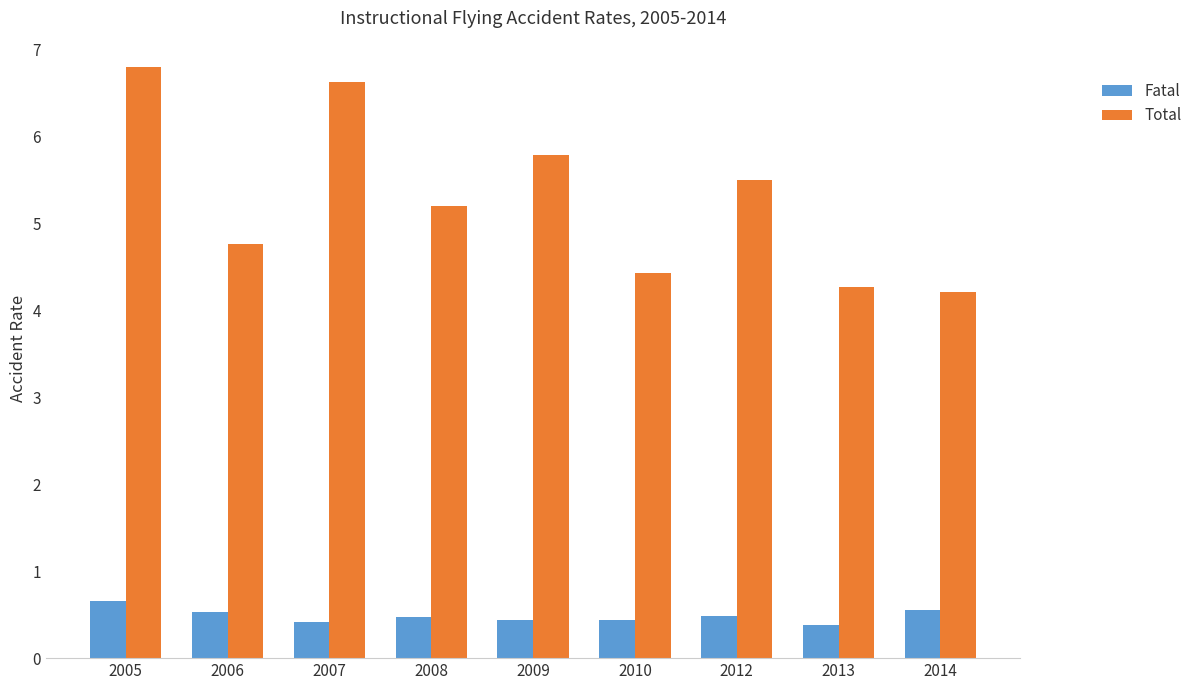

At which category is the sum across all series the highest?

2005